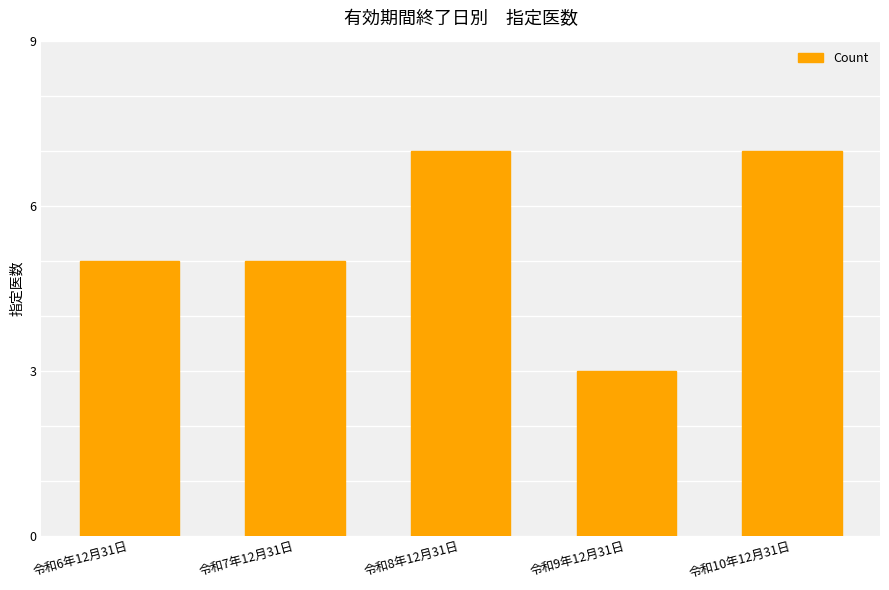

Read the value at 令和7年12月31日.

5